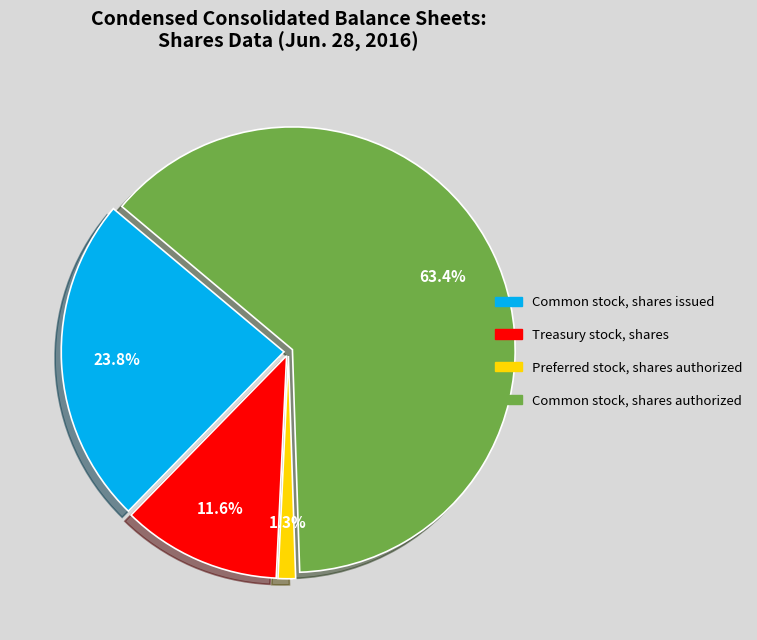

To the nearest percent, what portion does Treasury stock, shares represent?

12%